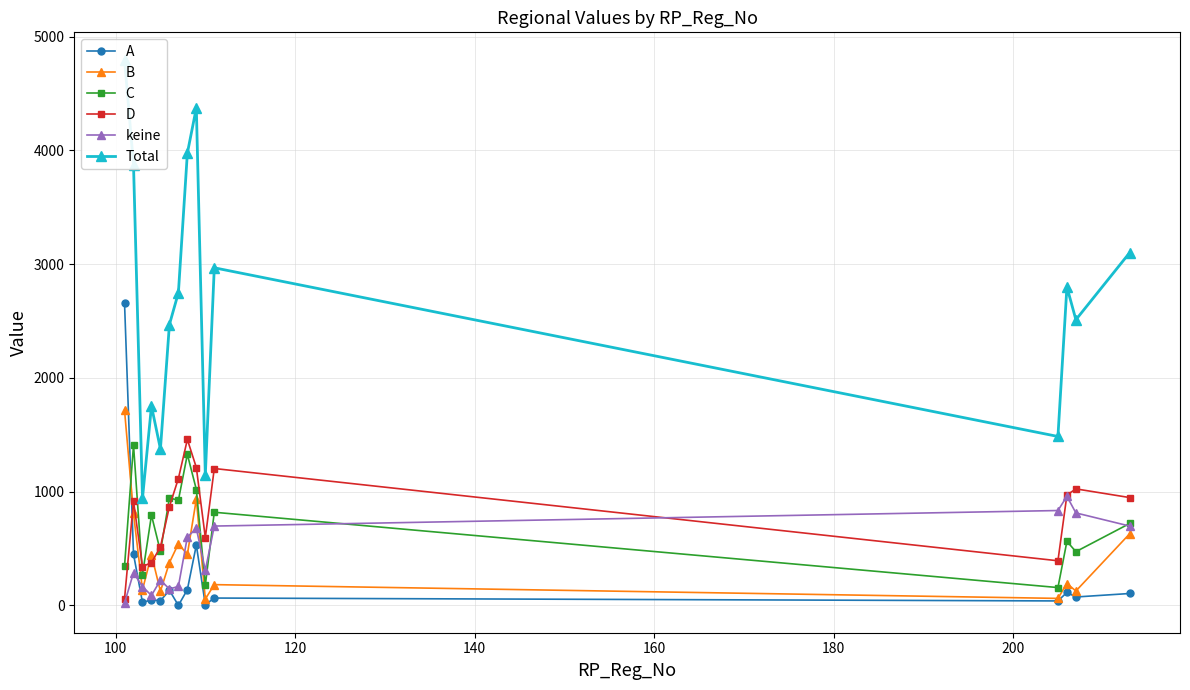

True or false: A has more than 0 points higher than both neighbors.

True